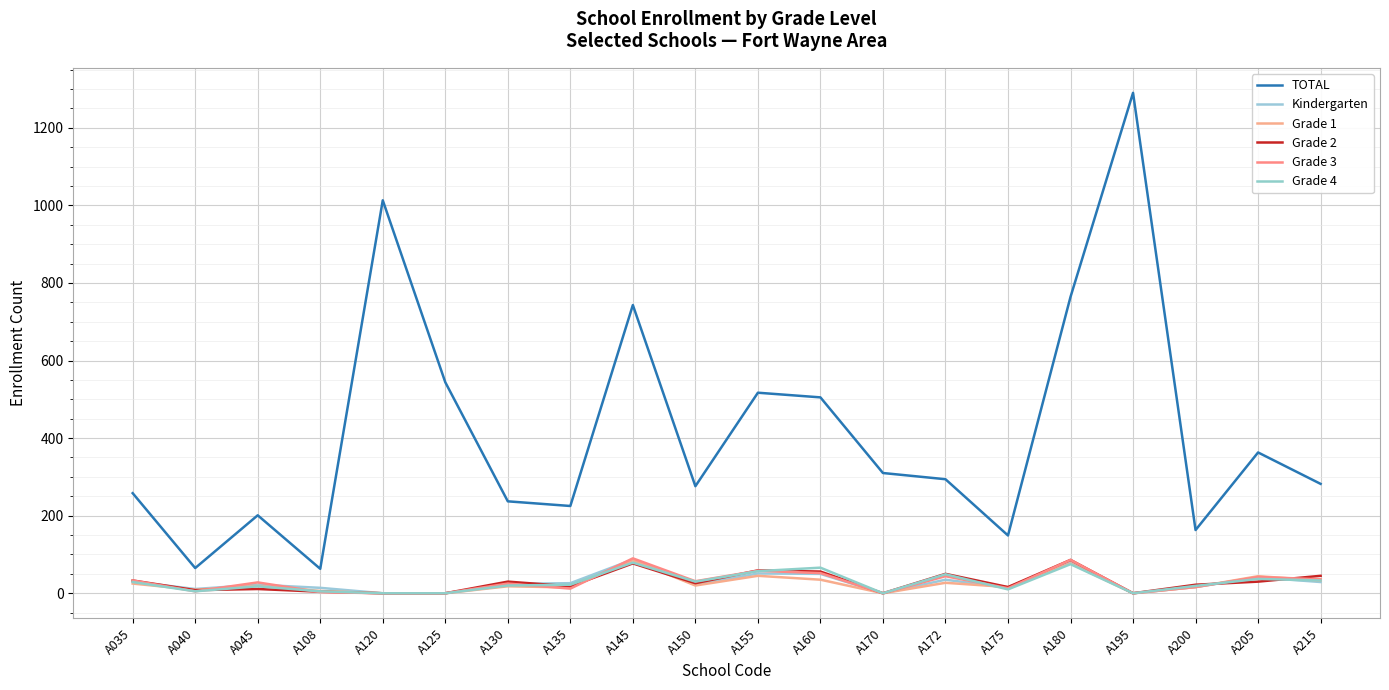

Where does the TOTAL series first go above 294?

A120